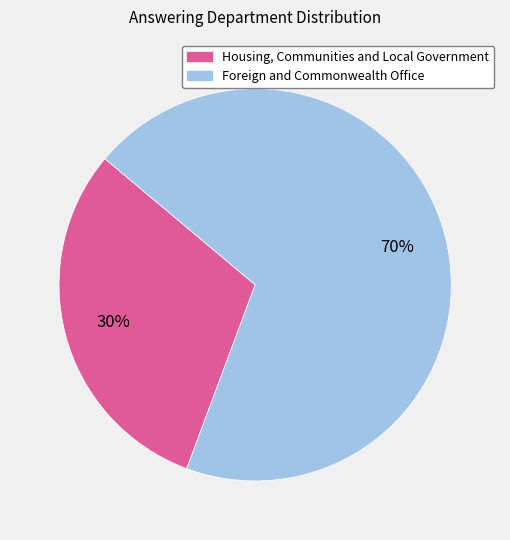

Is there any slice that represents more than half of the pie?

Yes